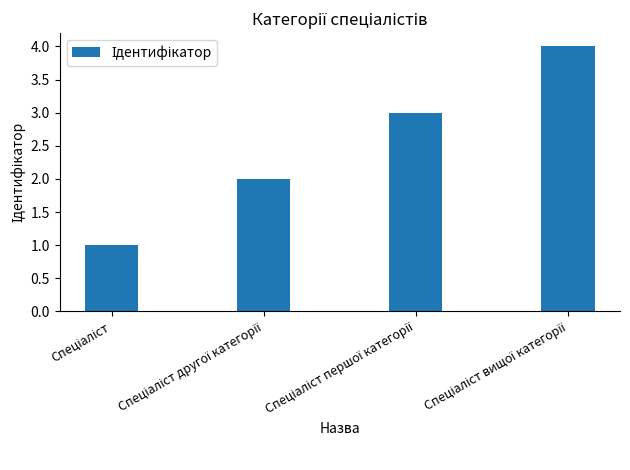

What is the sum of all values?

10